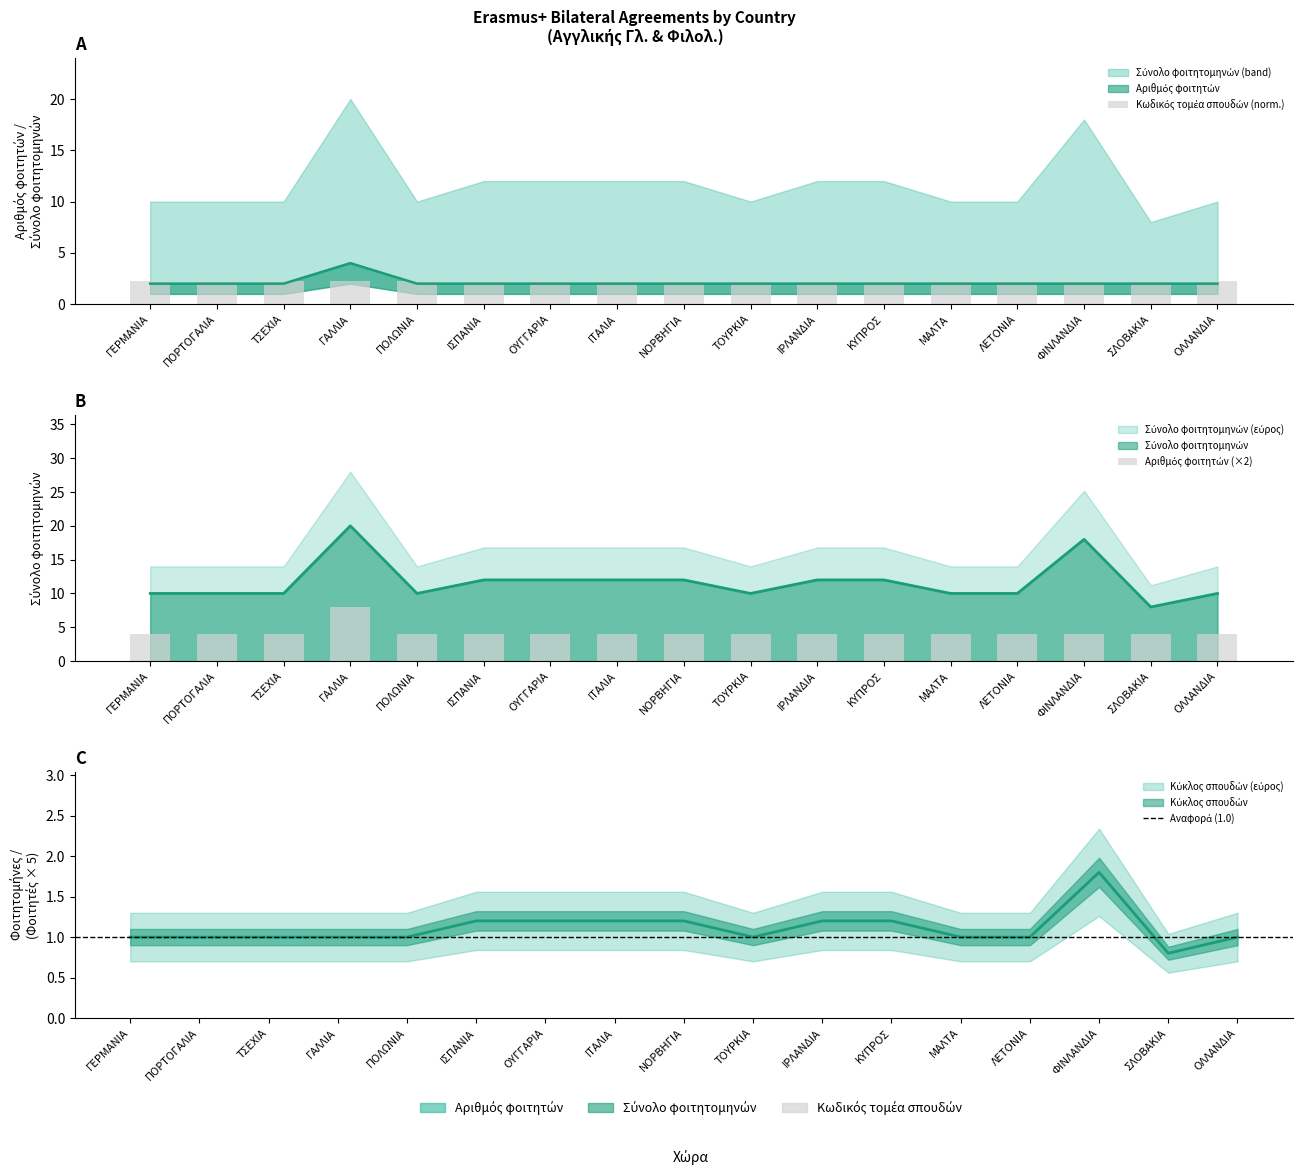

Count the Σύνολο φοιτητομηνών values in the range 10 to 12.

14